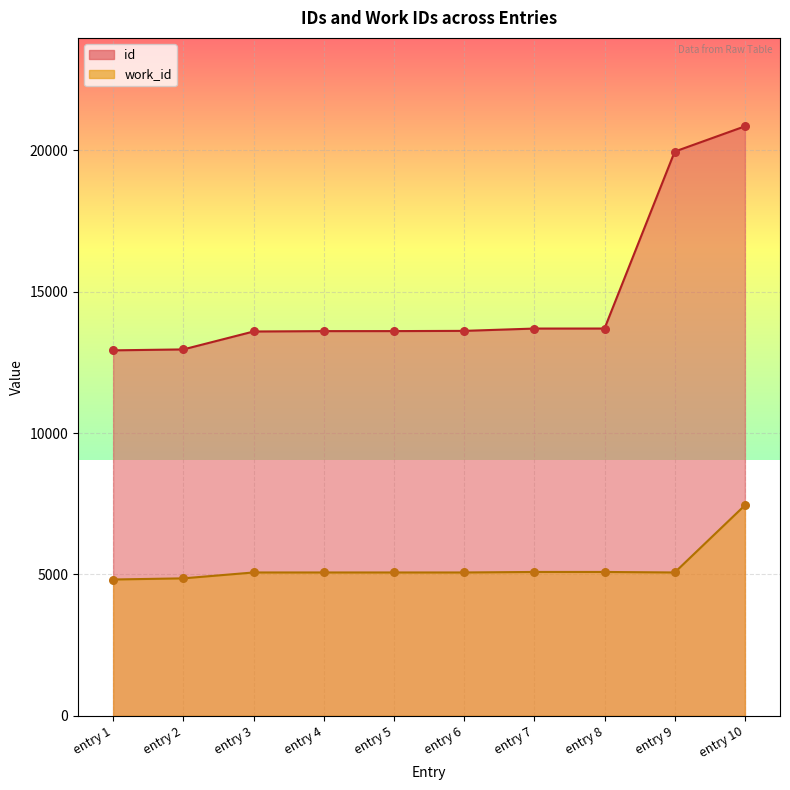

Is the value of work_id at entry 1 greater than the value of id at entry 8?

No